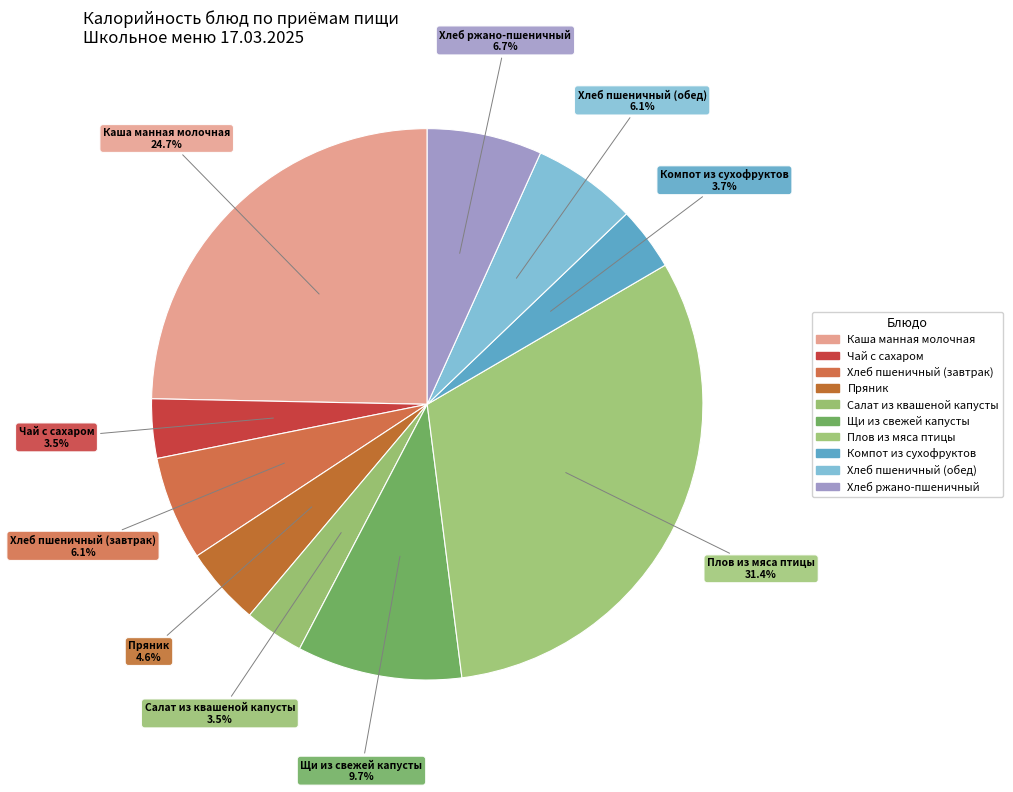

Count the number of slices in the pie.

10